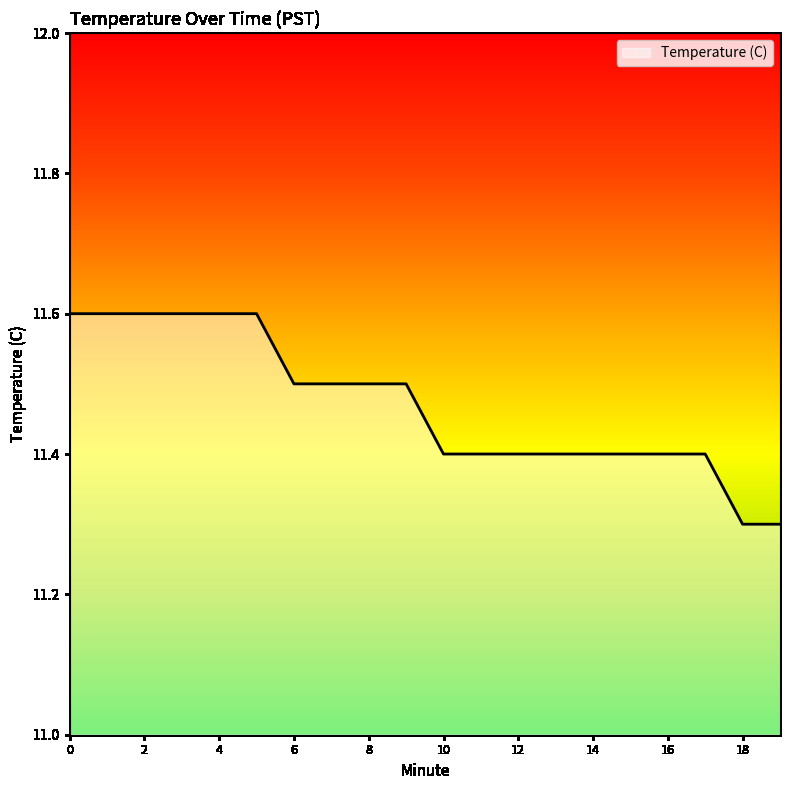

What is the difference between the maximum and minimum values?

0.3